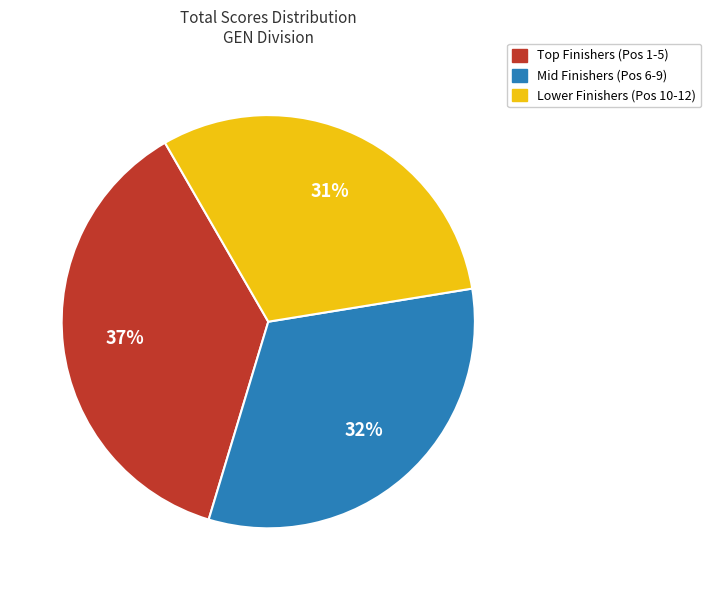

Is the sum of Mid Finishers (Pos 6-9) and Lower Finishers (Pos 10-12) greater than half?

Yes